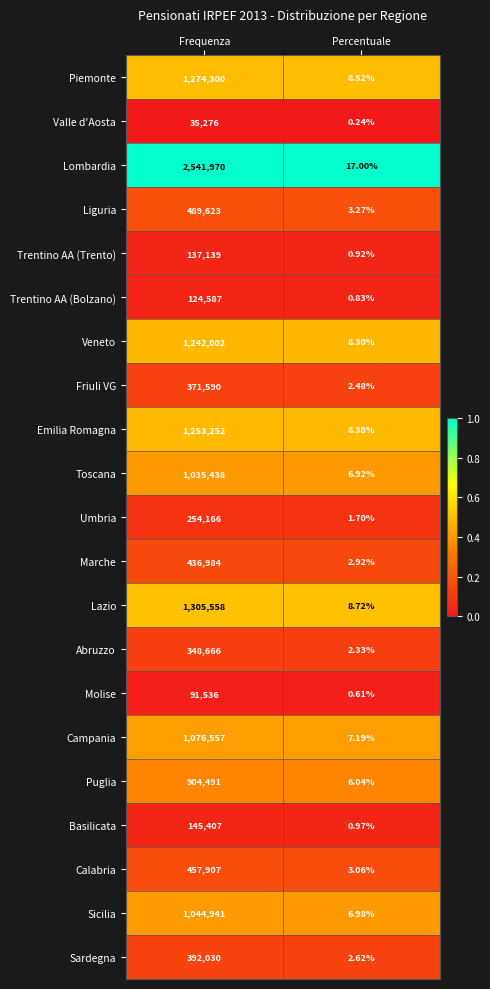

What is the difference between the highest and lowest values at Frequenza?

2506694.0